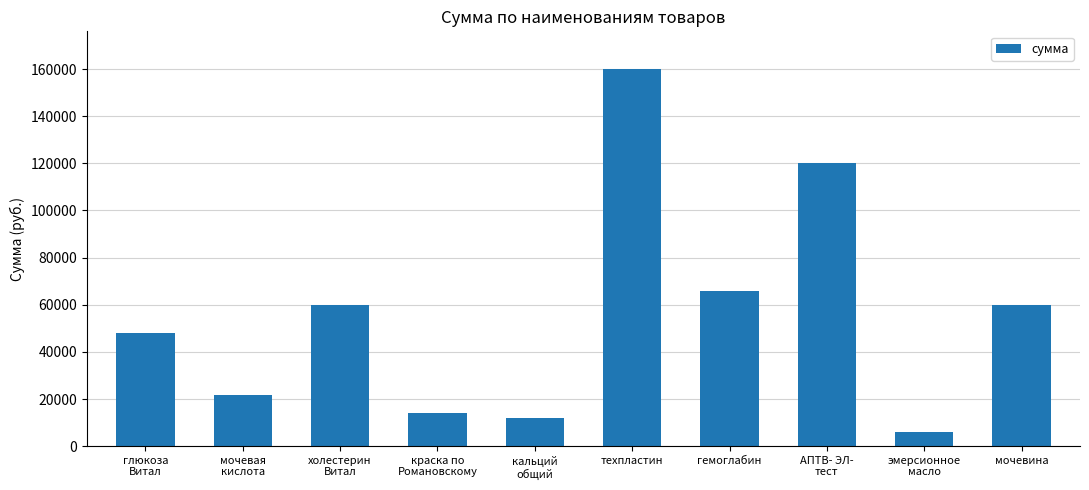

How many values are below 60000?

5